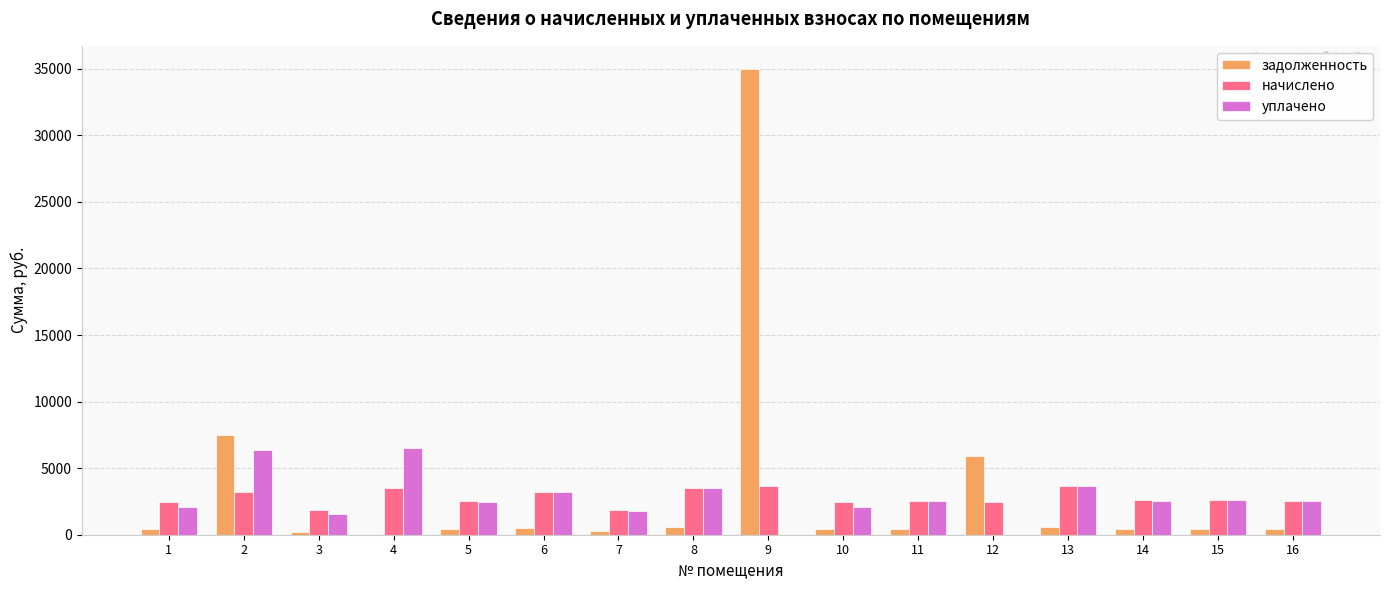

Which series changed the most between 5 and 6?

начислено